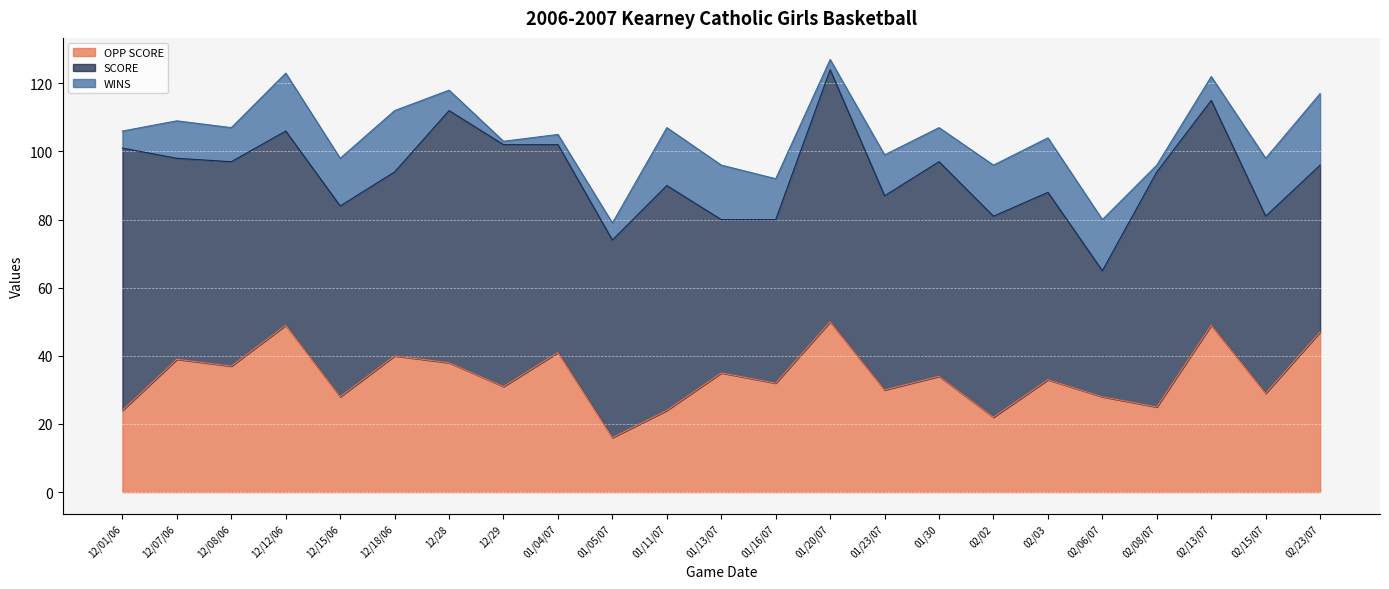

Reading left to right, list all the values displayed in this chart.

OPP SCORE: 24	39	37	49	28	40	38	31	41	16	24	35	32	50	30	34	22	33	28	25	49	29	47
SCORE: 77	59	60	57	56	54	74	71	61	58	66	45	48	74	57	63	59	55	37	69	66	52	49
WINS: 5	11	10	17	14	18	6	1	3	5	17	16	12	3	12	10	15	16	15	2	7	17	21